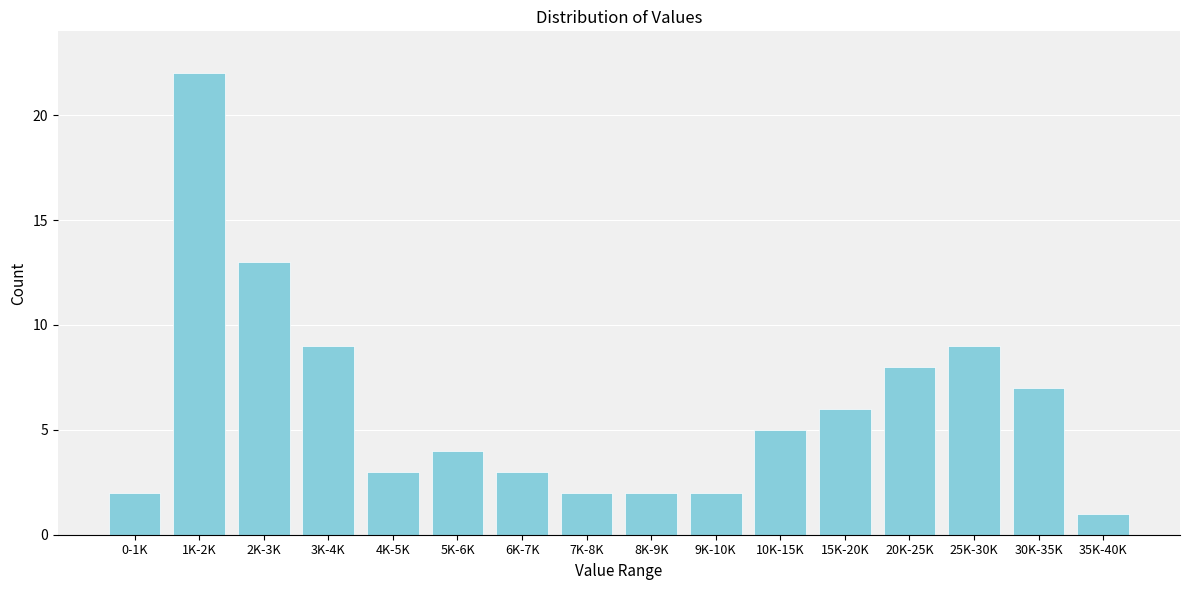

Reading left to right, what are all the values shown in this chart?

0-1K=2	1K-2K=22	2K-3K=13	3K-4K=9	4K-5K=3	5K-6K=4	6K-7K=3	7K-8K=2	8K-9K=2	9K-10K=2	10K-15K=5	15K-20K=6	20K-25K=8	25K-30K=9	30K-35K=7	35K-40K=1